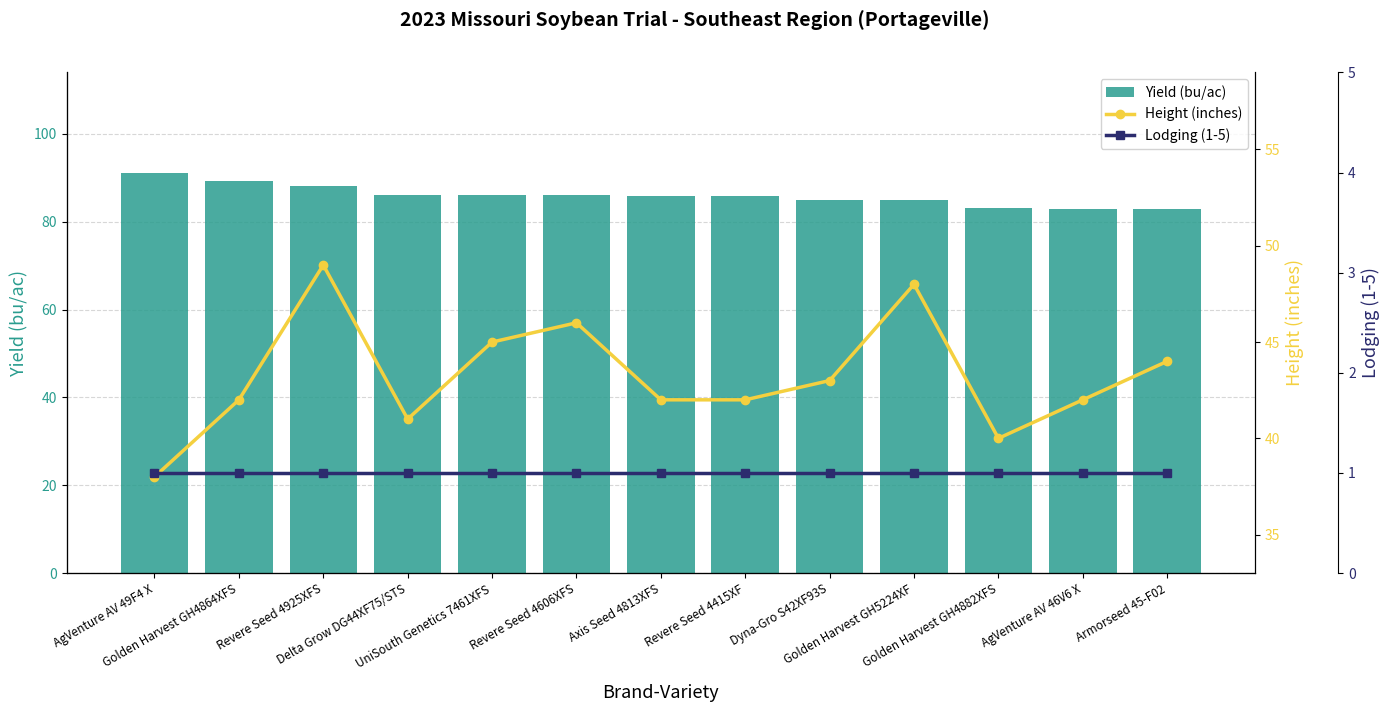

What is the difference between the maximum and minimum values in the Yield (bu/ac) series?

8.3